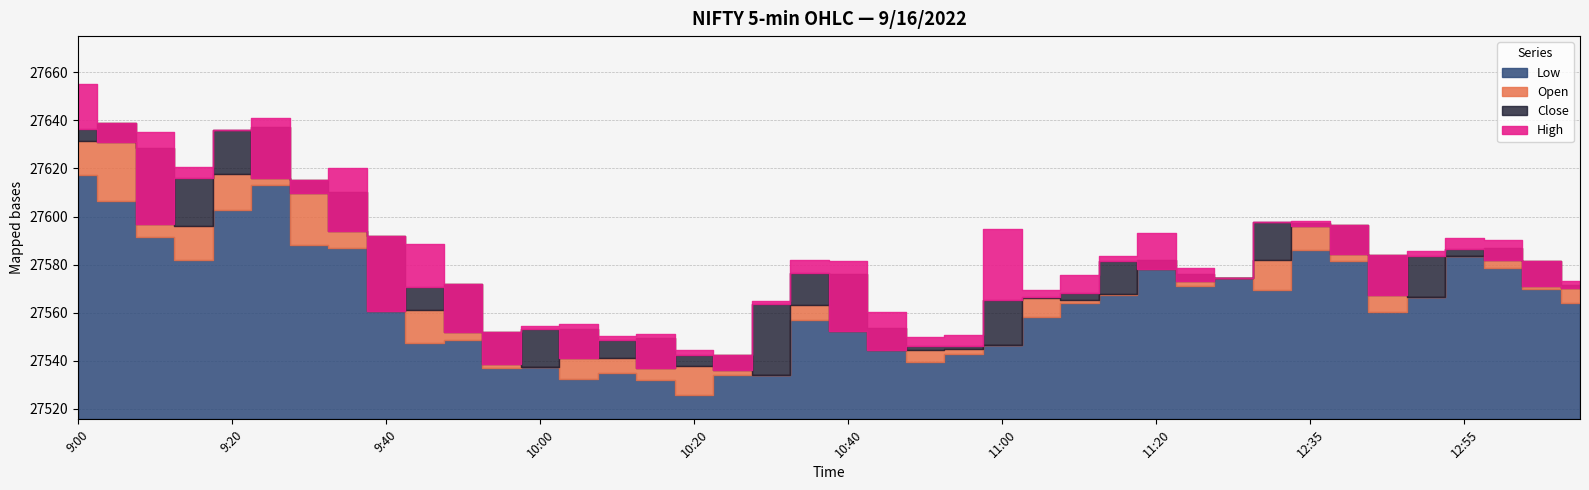

At how many categories does at least one series exceed 27649?

1